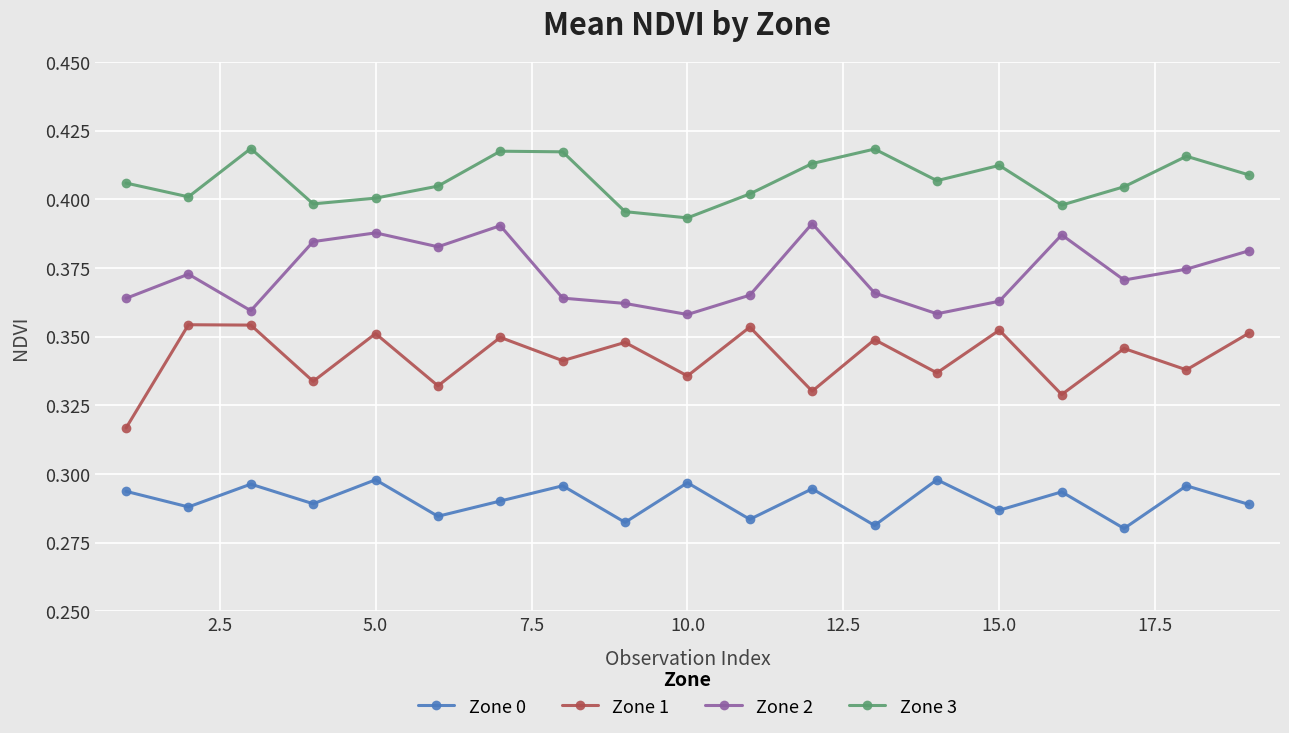

List the series in order of their overall mean, highest first.

Zone 3, Zone 2, Zone 1, Zone 0